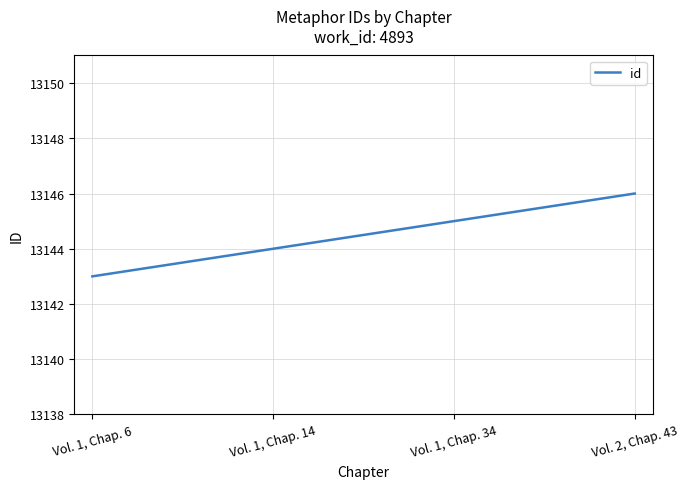

List the labels in order of value, largest first.

Vol. 2, Chap. 43, Vol. 1, Chap. 34, Vol. 1, Chap. 14, Vol. 1, Chap. 6